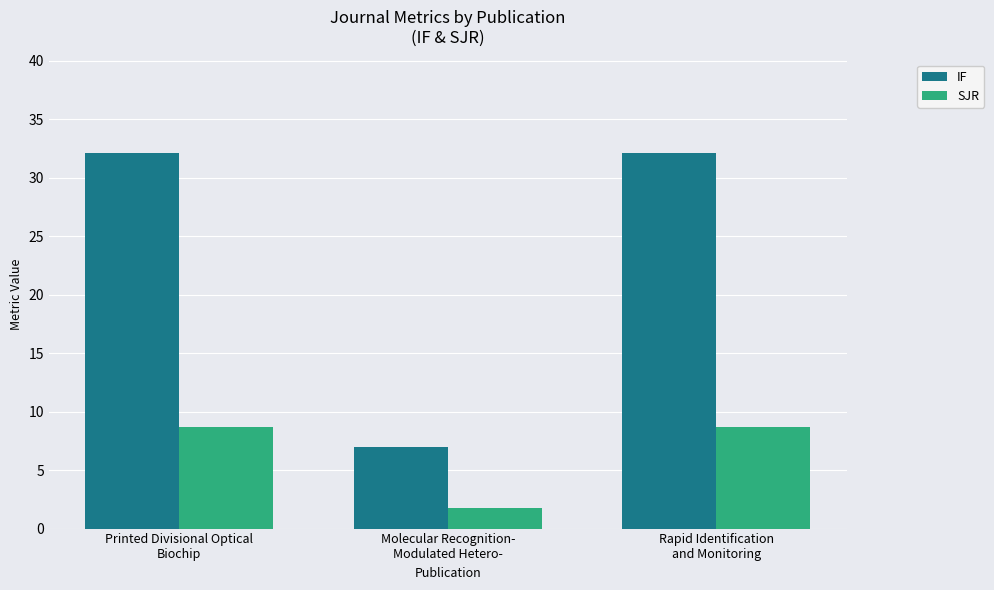

Which series changed the most between Printed Divisional Optical
Biochip and Molecular Recognition-
Modulated Hetero-?

IF